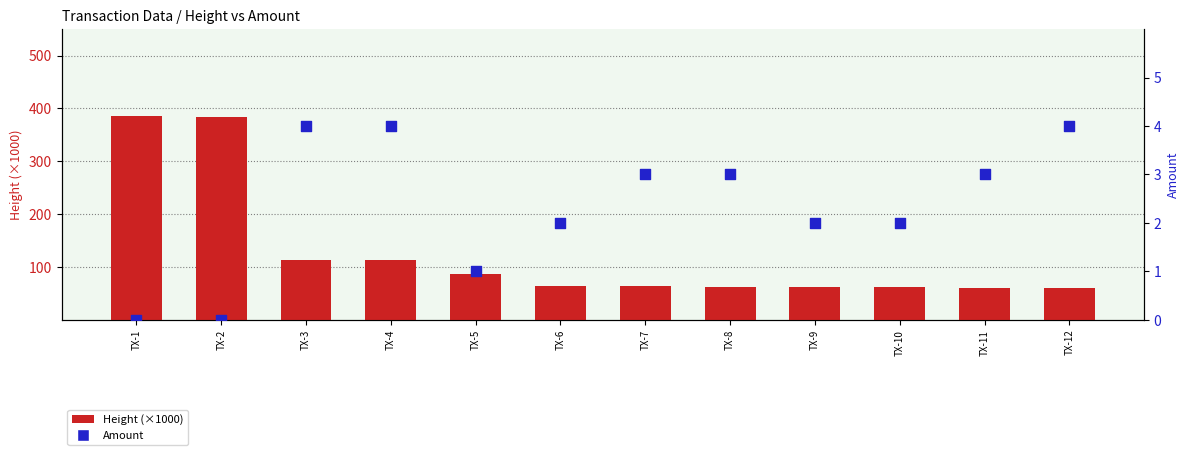

Which series contains the highest Y value?

Height (×1000)